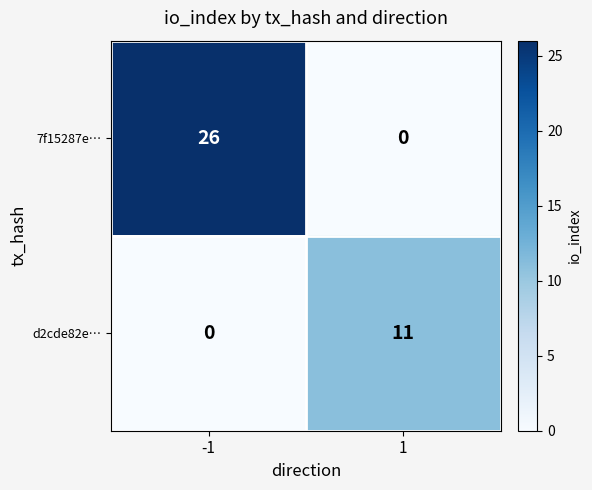

What is the total value across all series at -1?

26